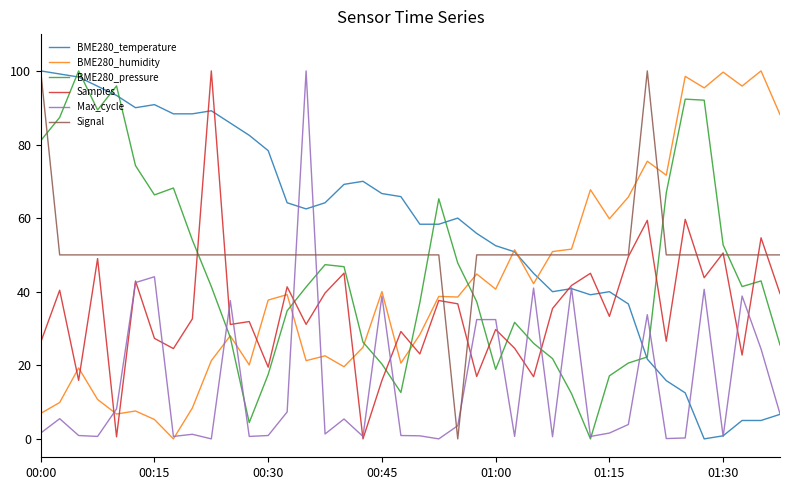

True or false: BME280_humidity has more than 2 points higher than both neighbors.

True